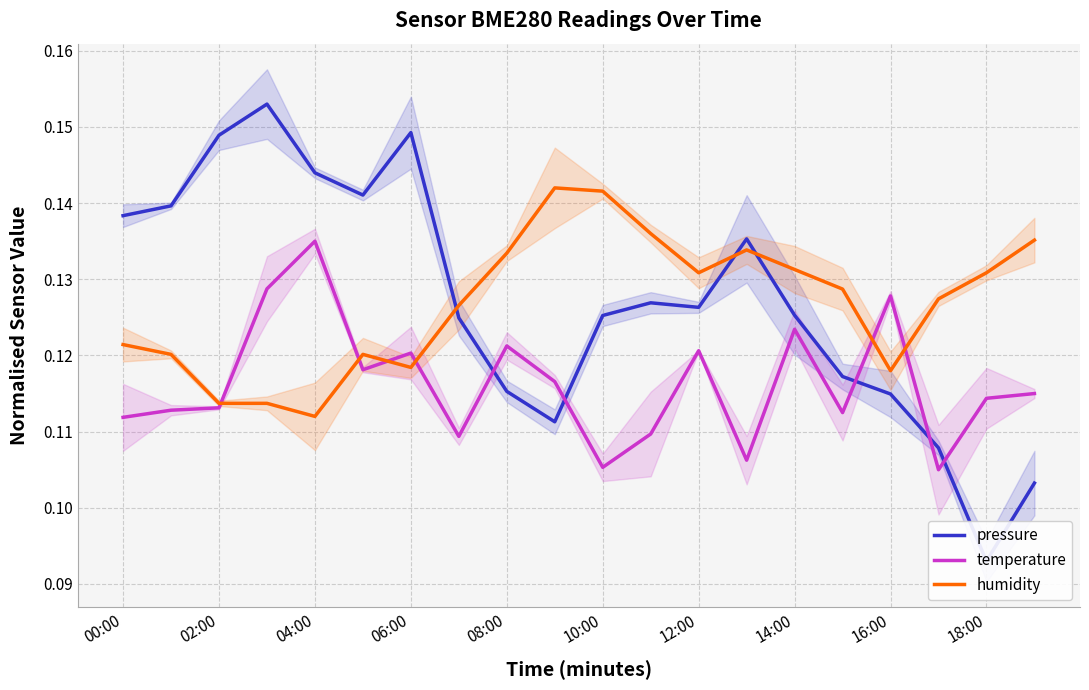

At how many categories does at least one series exceed 0?

20